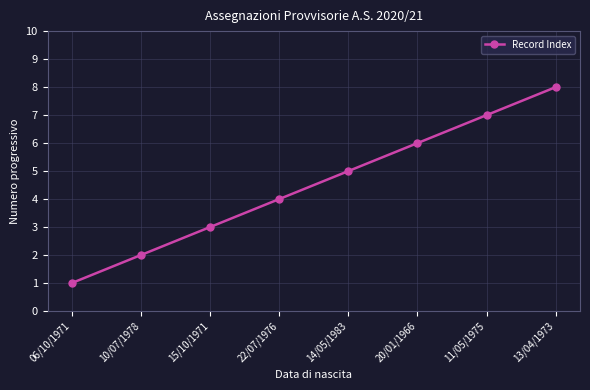

Reading right to left, what are all the values shown in this chart?

8	7	6	5	4	3	2	1